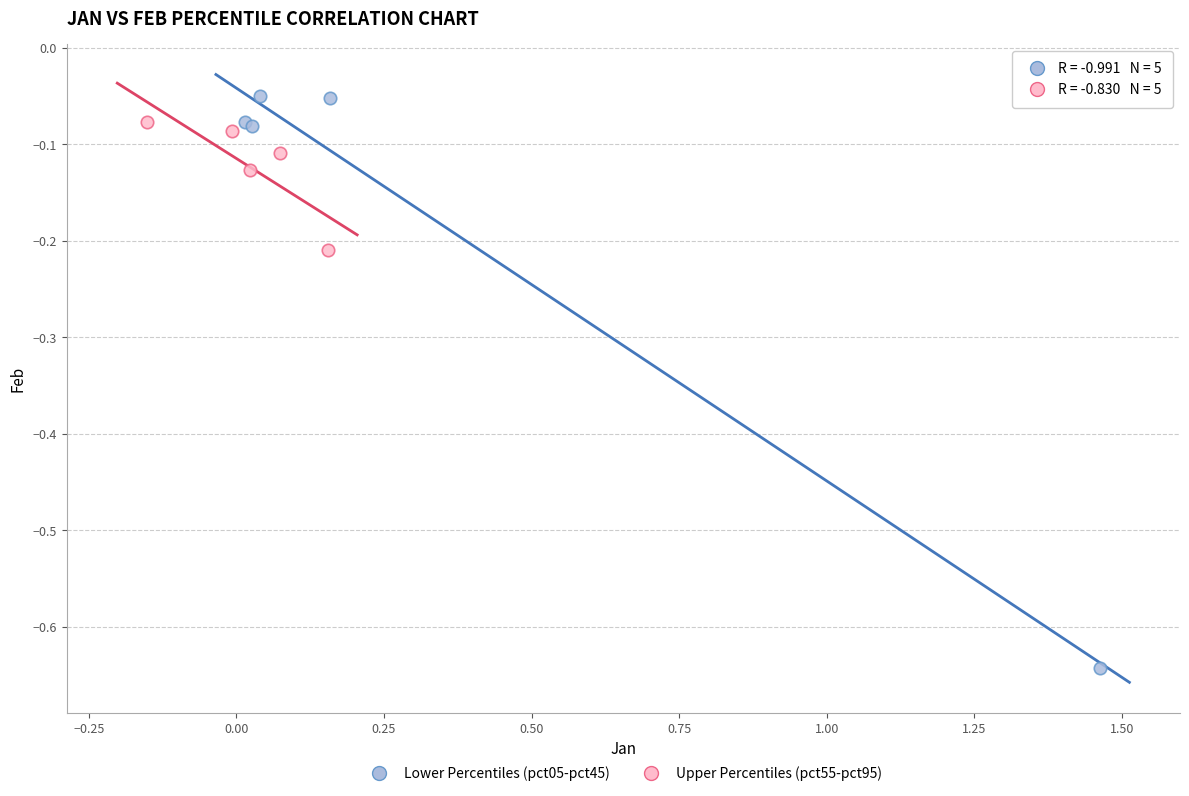

Which series has the widest spread of Y values?

Lower Percentiles (pct05-pct45)